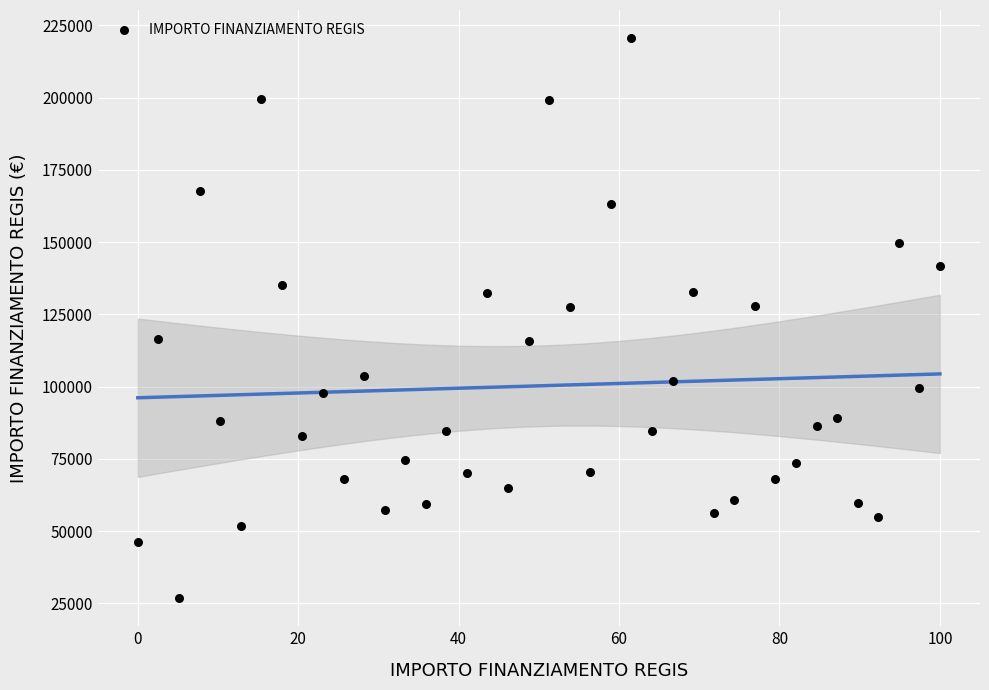

What is the range of X values (max minus min)?

100.0